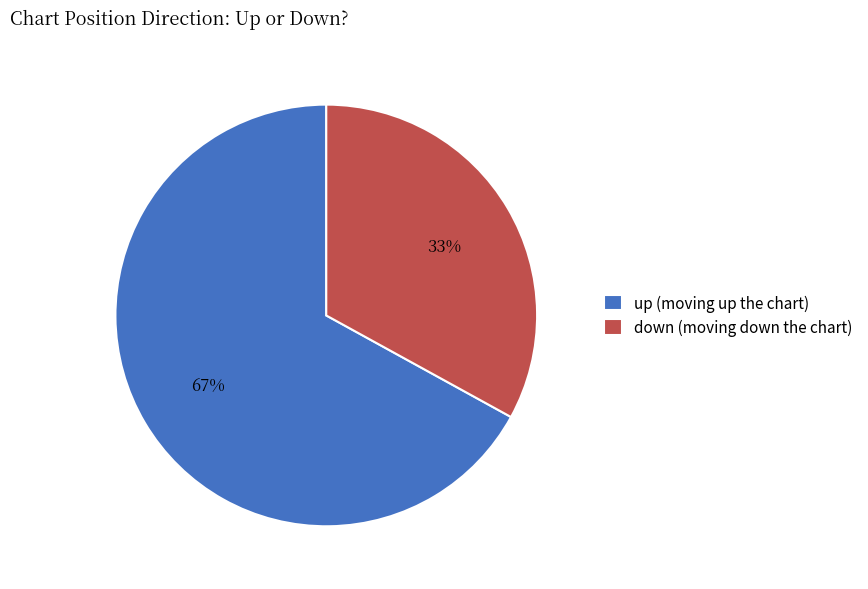

Which category has the smallest portion of the pie?

down